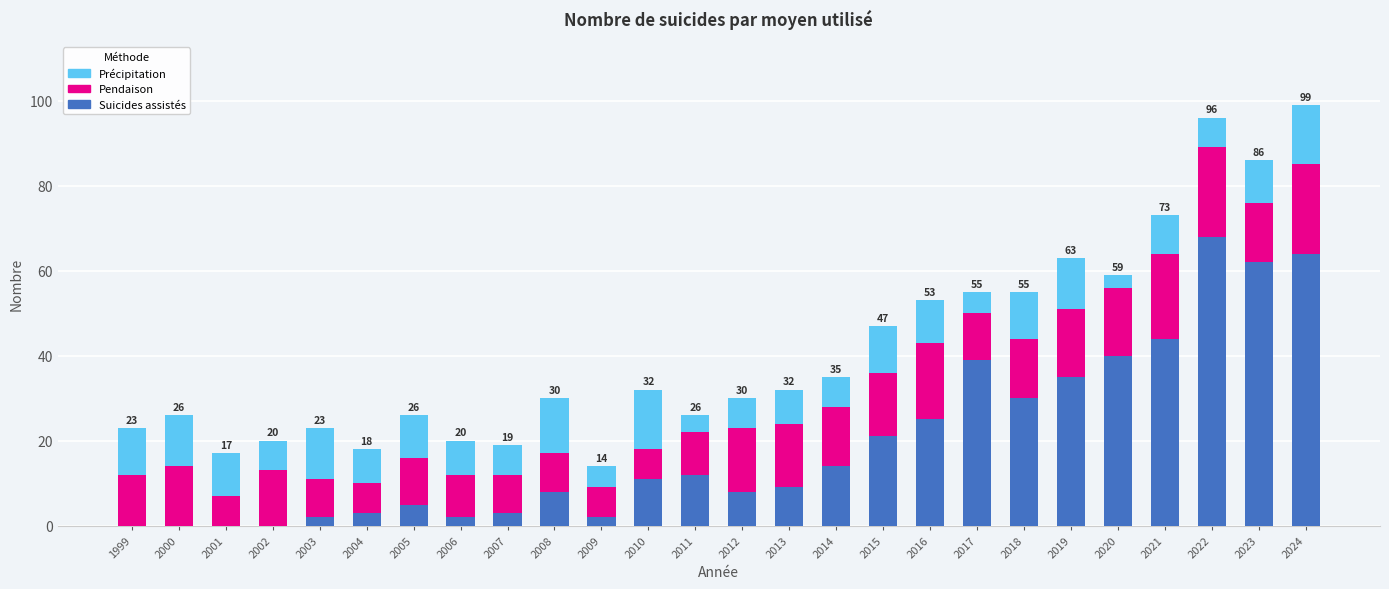

How many positive values does the Suicides assistés series have?

22